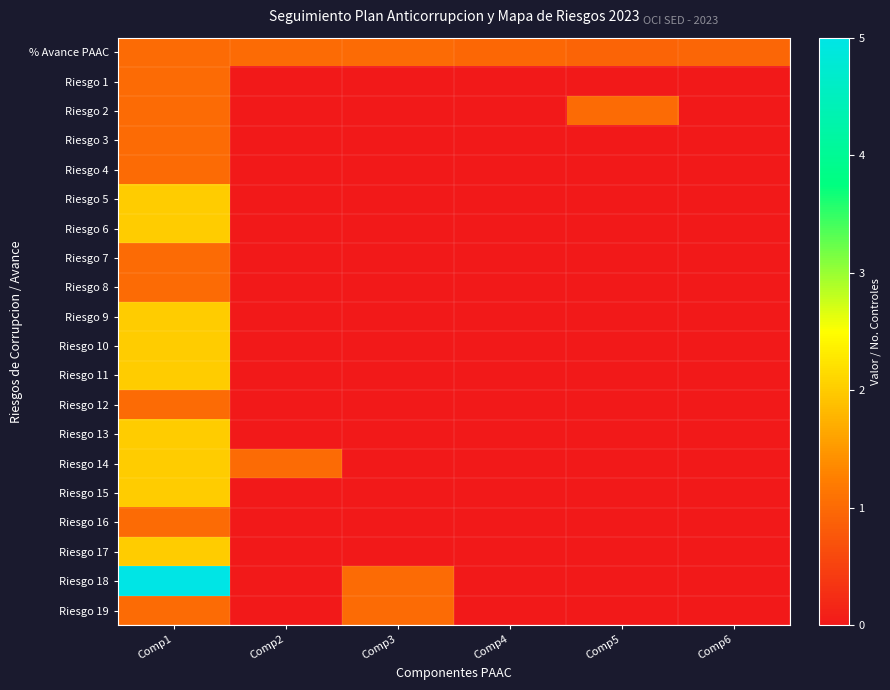

Which has a higher value, Comp5 or Comp3?

Comp3